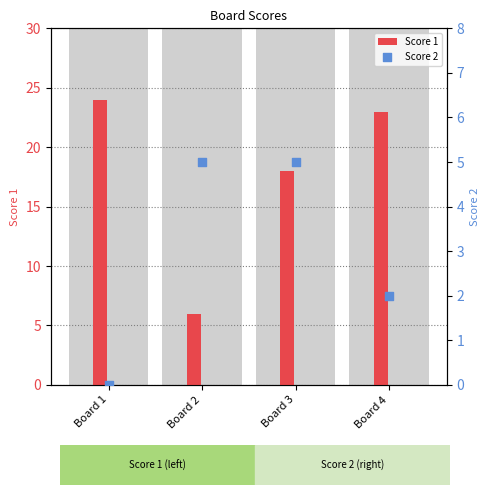

Which series reaches the maximum Y coordinate?

Score 1